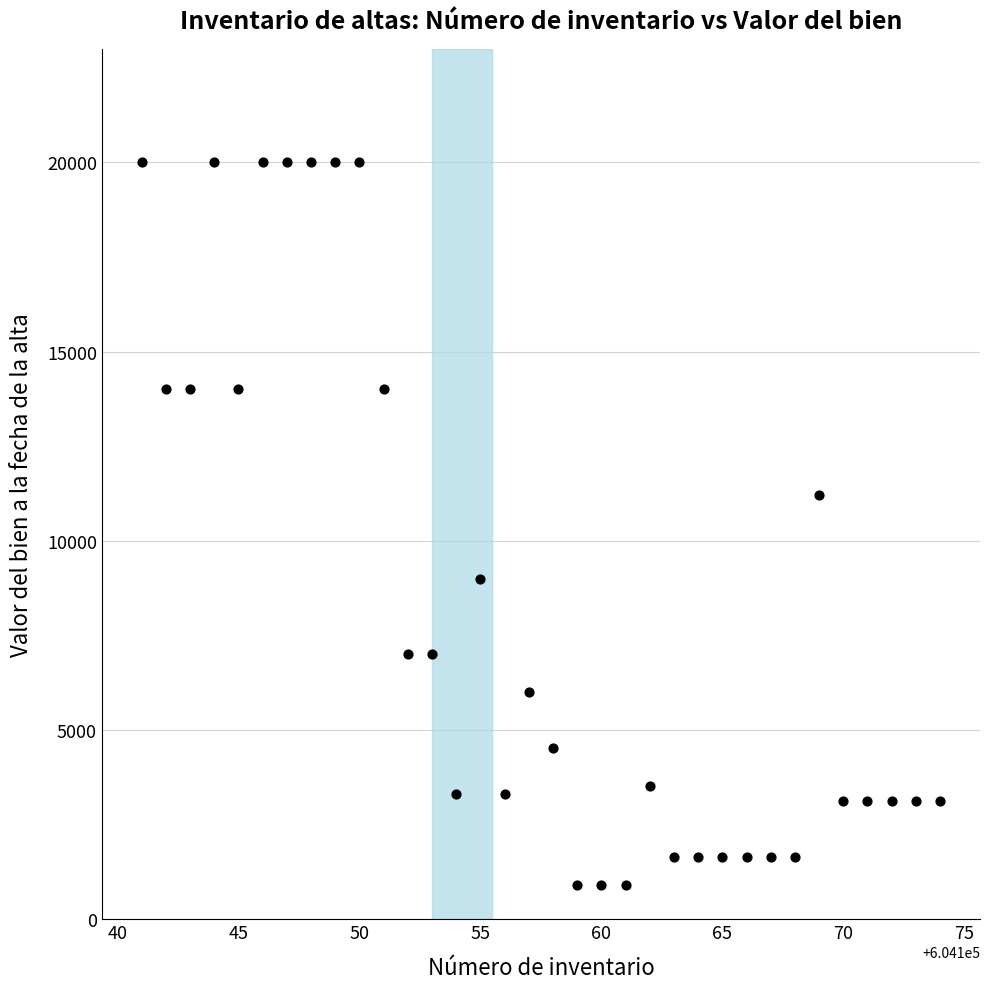

What Y value in the scatter plot is closest to 10452?

11200.0